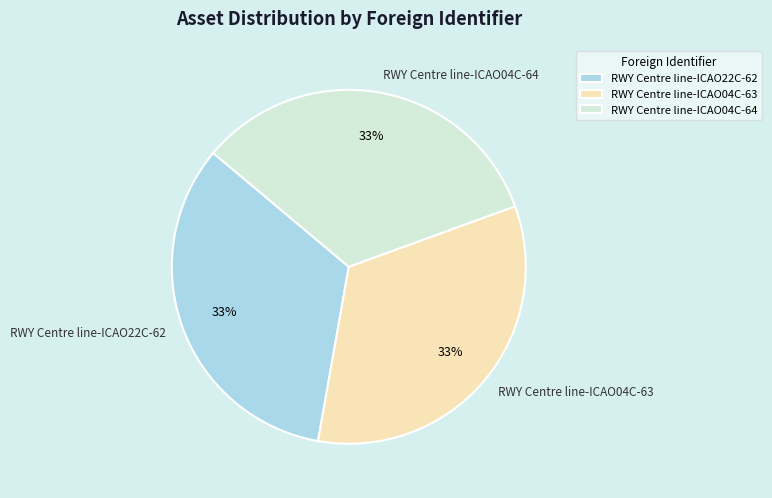

What is the ratio of the value at RWY Centre line-ICAO04C-64 to the value at RWY Centre line-ICAO22C-62?

1.0